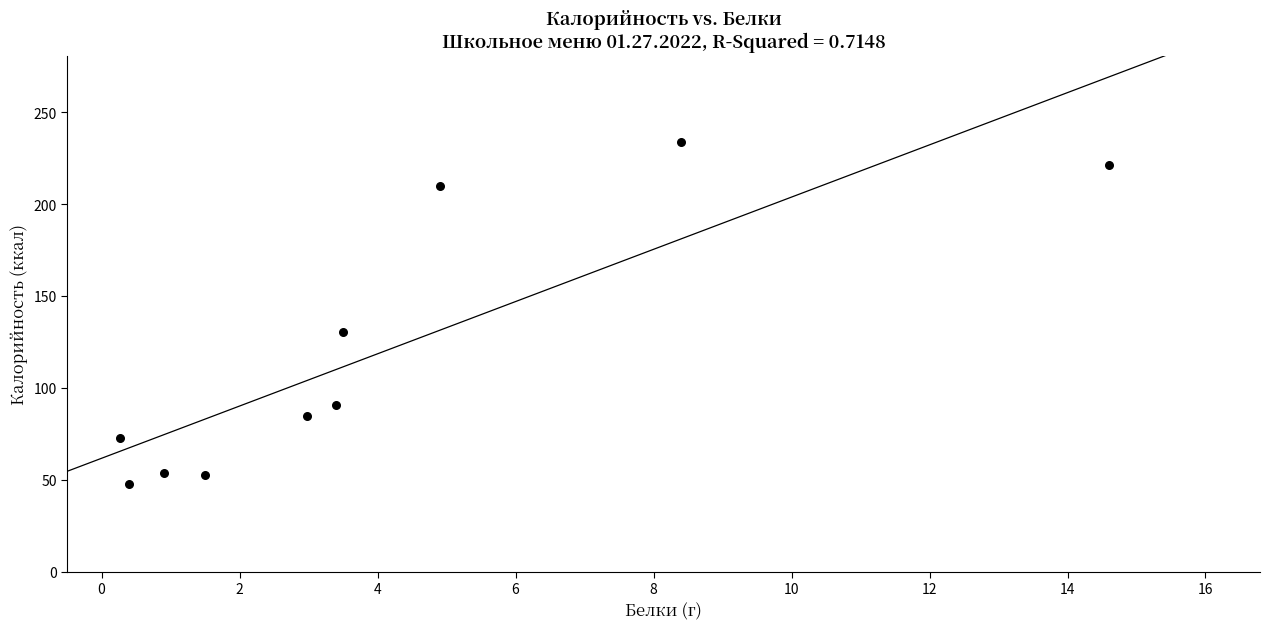

What Y value in the scatter plot is closest to 140?

130.6